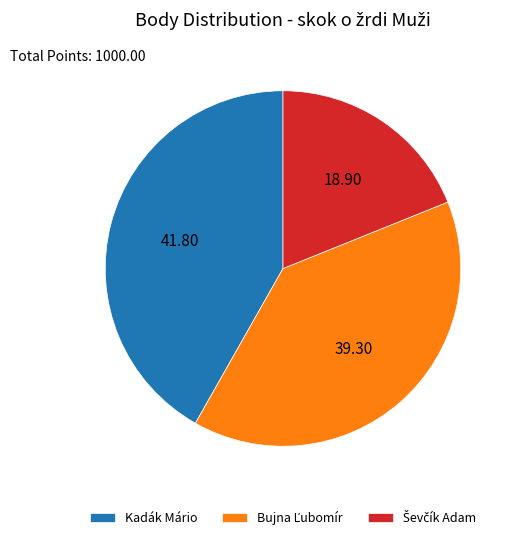

Which slice is the largest?

Kadák Mário